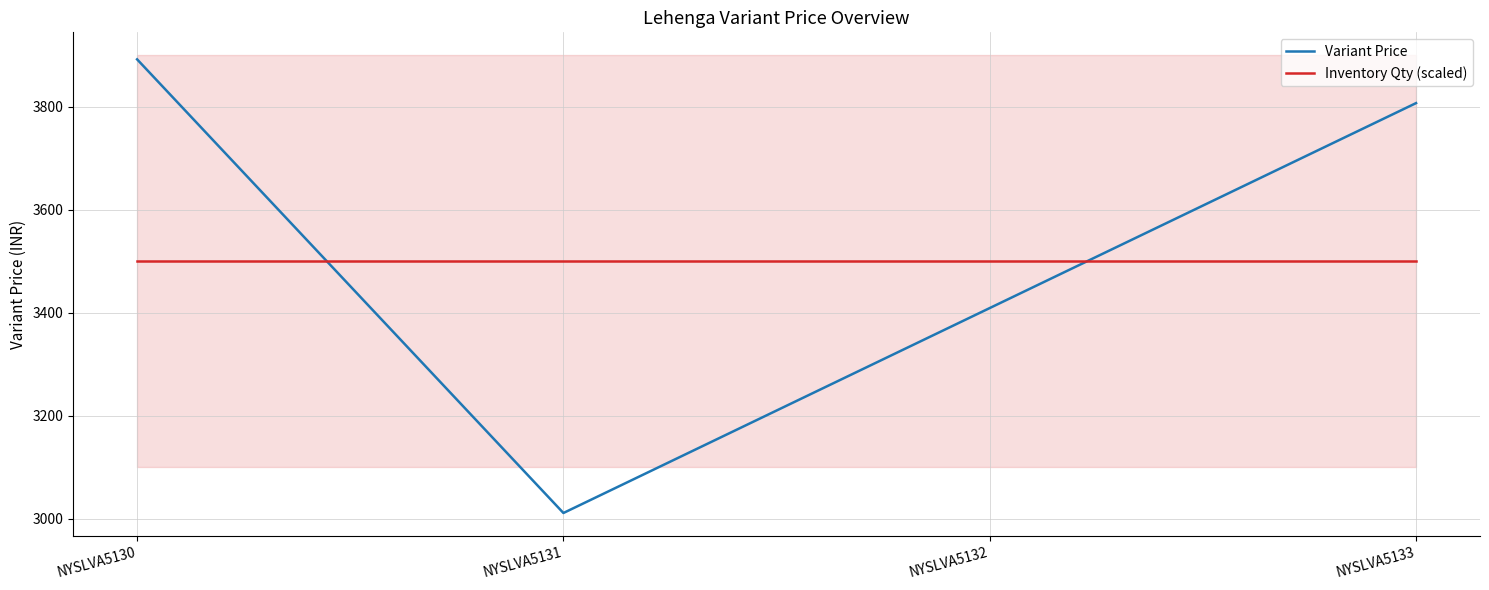

Between NYSLVA5132 and NYSLVA5131, which is larger?

NYSLVA5132